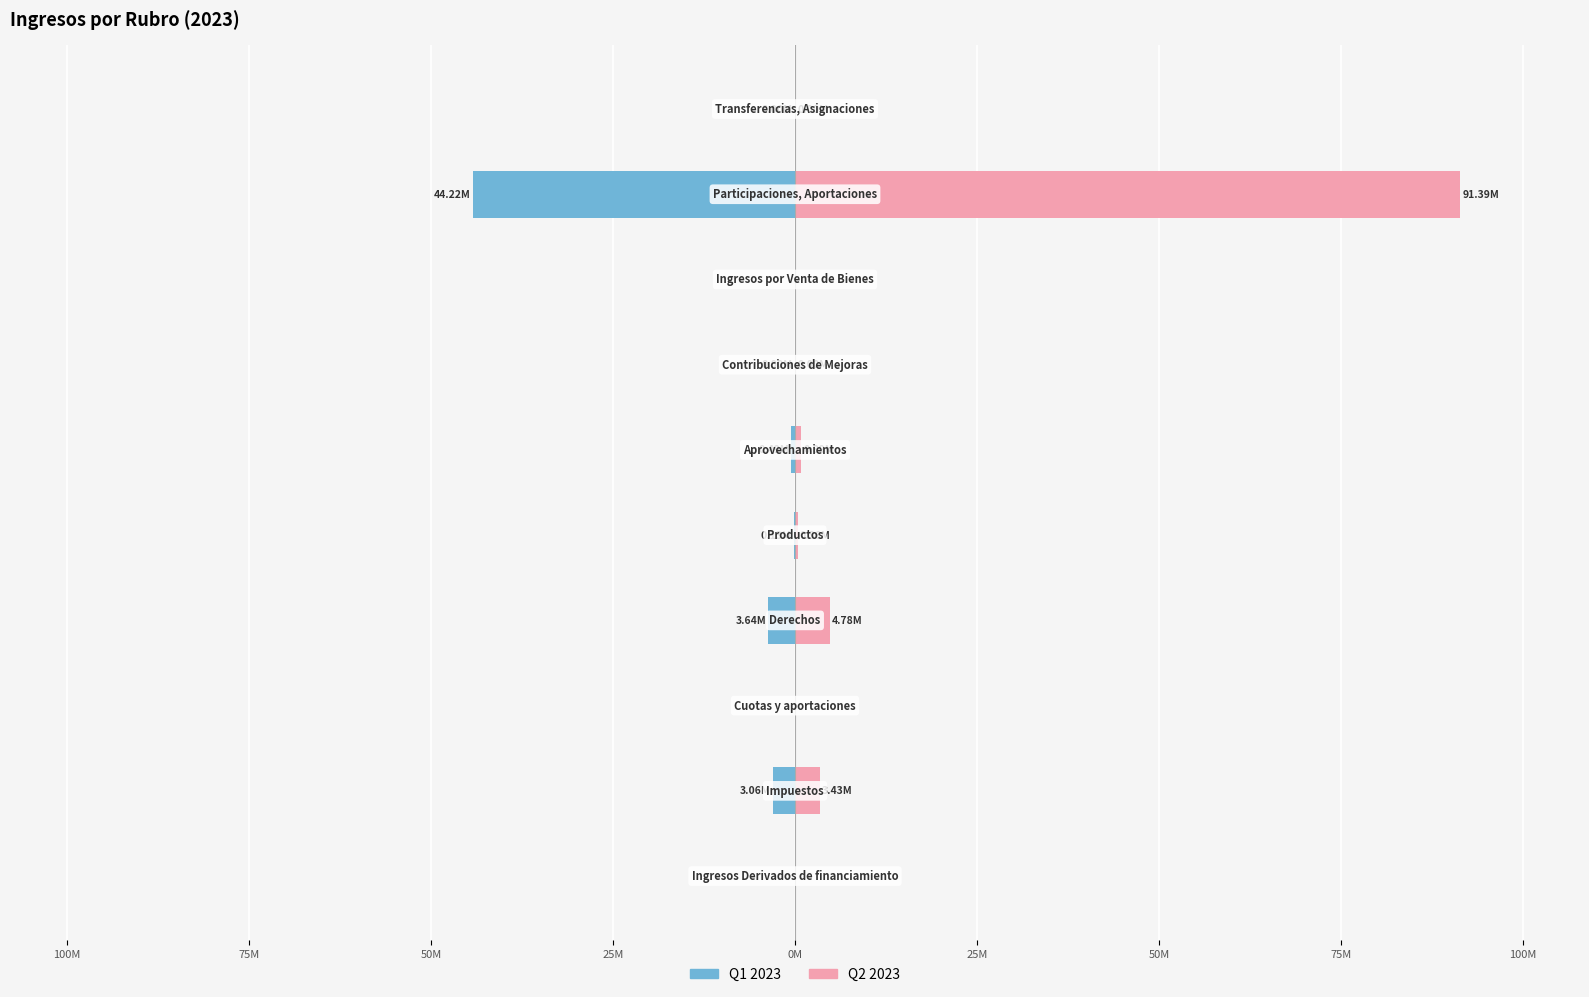

Is it true that Q1 2023 equals 0.0 at 50M?

True